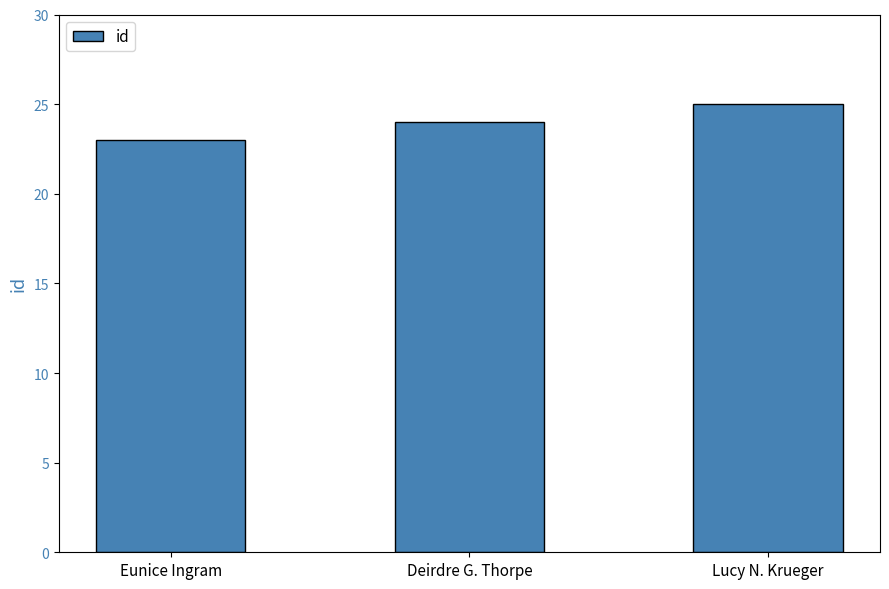

The value at Deirdre G. Thorpe is 34. True or false?

False